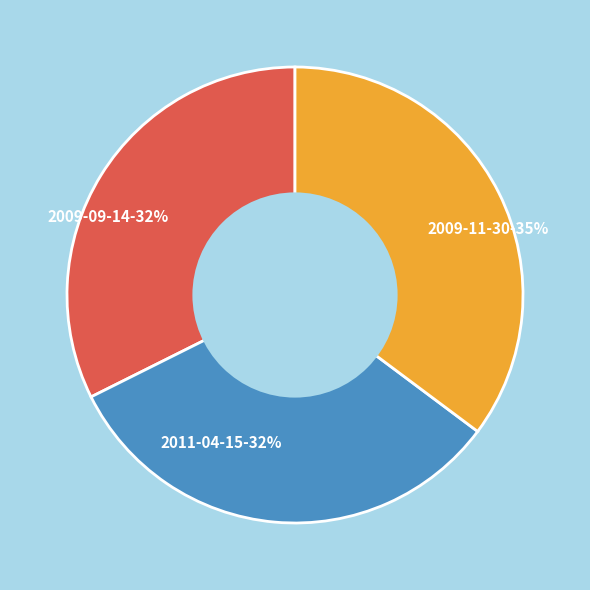

What percentage is the 2009-11-30 slice, to the nearest percent?

35%